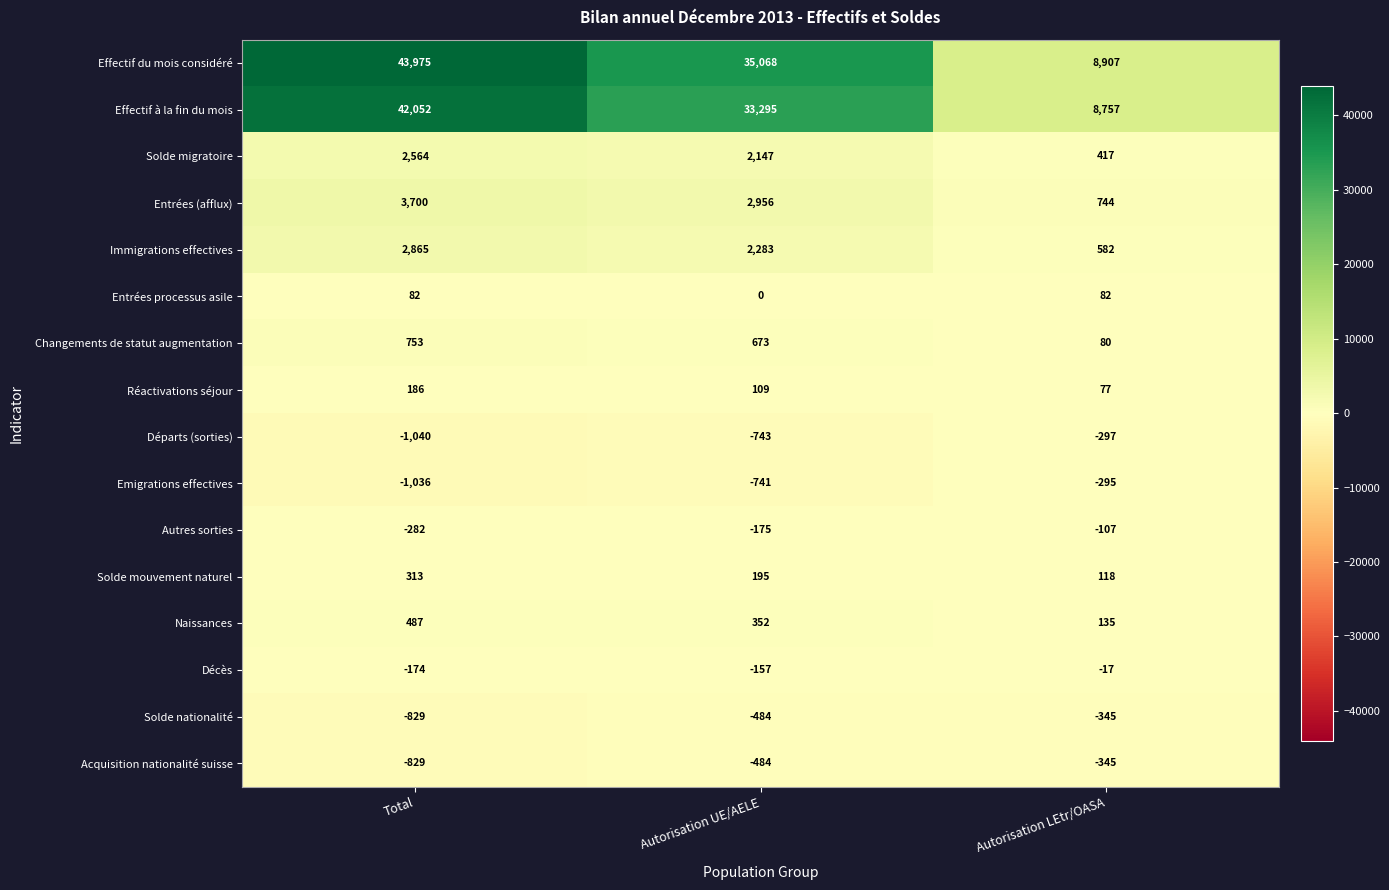

Between Total and Autorisation UE/AELE, which series saw the biggest shift?

Effectif du mois considéré